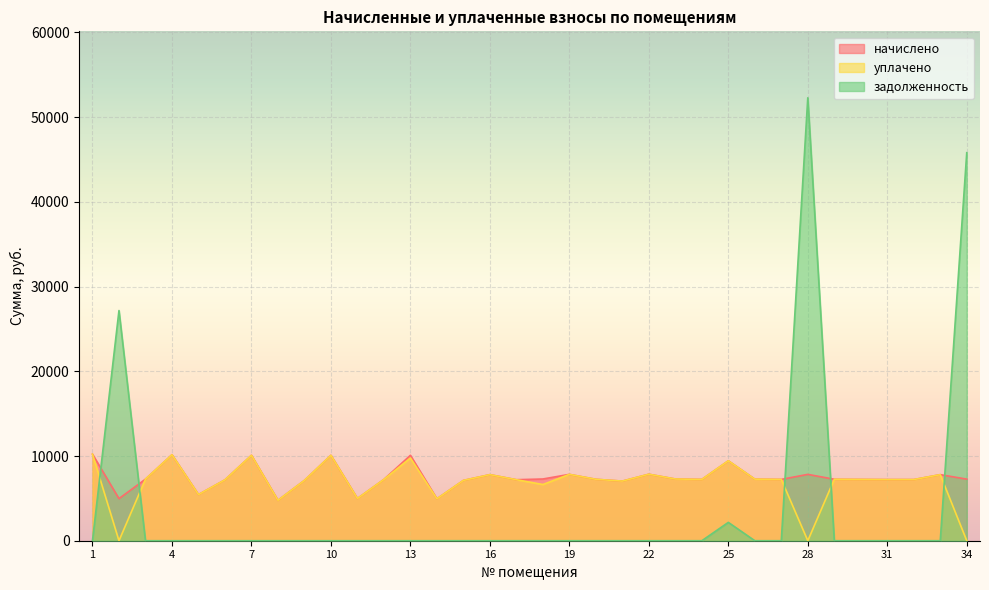

What is the sum of the уплачено values at 31 and 4?

17371.4